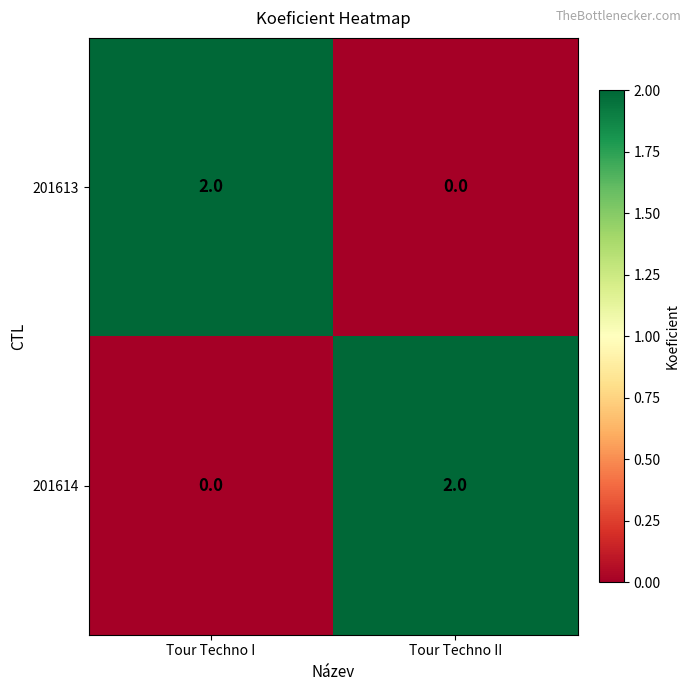

Which category has the lowest value in the 201614 series?

Tour Techno I